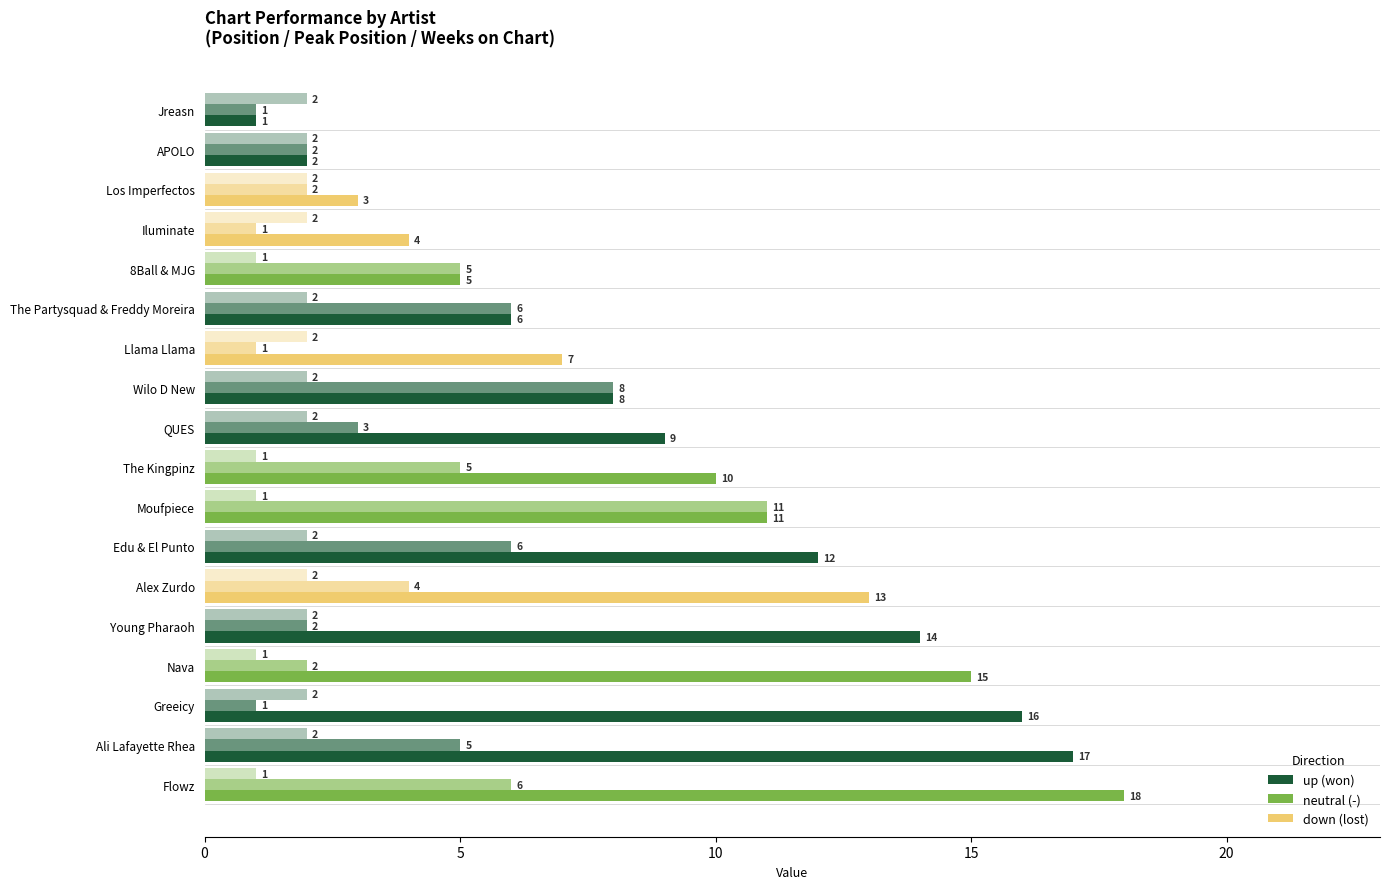

How many categories are shown in the chart?

18